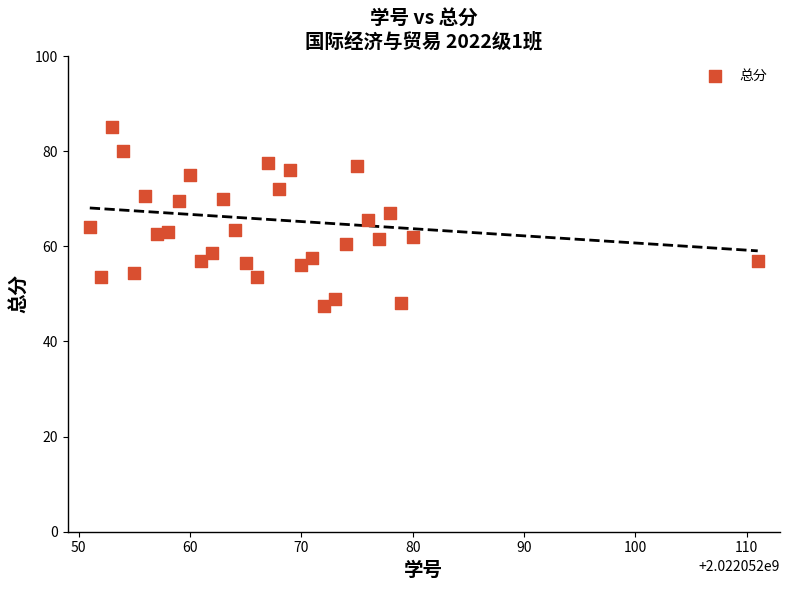

What is the range of X values (max minus min)?

60.0